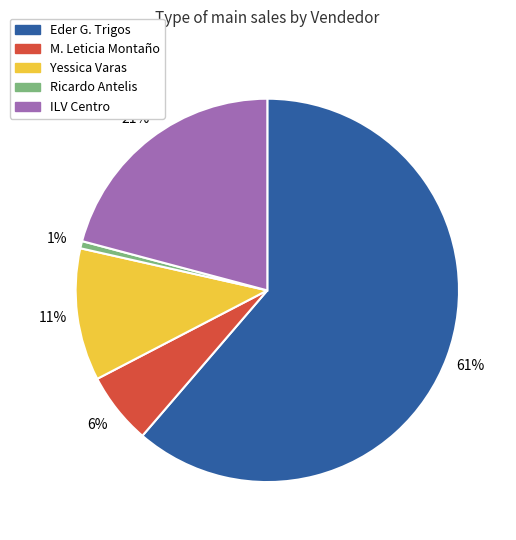

What percentage is the Ricardo Antelis slice, to the nearest percent?

1%